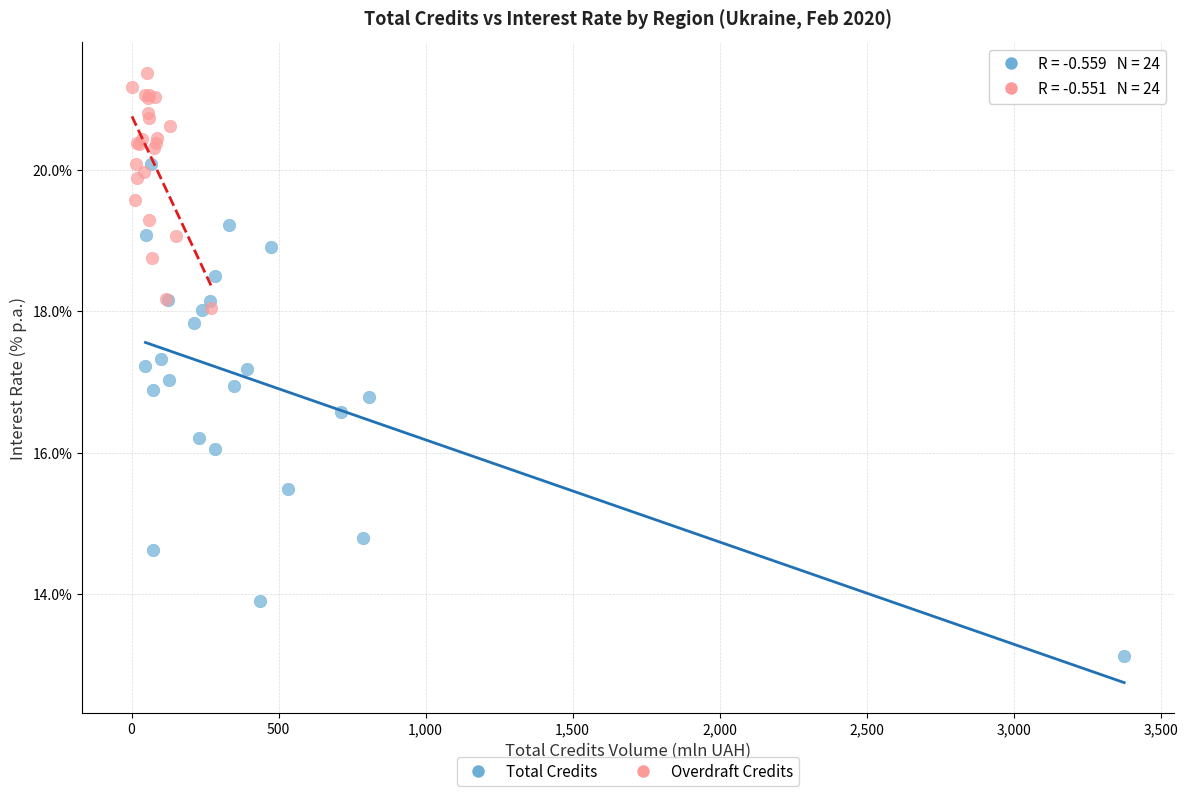

Which series has the widest spread of Y values?

Total Credits